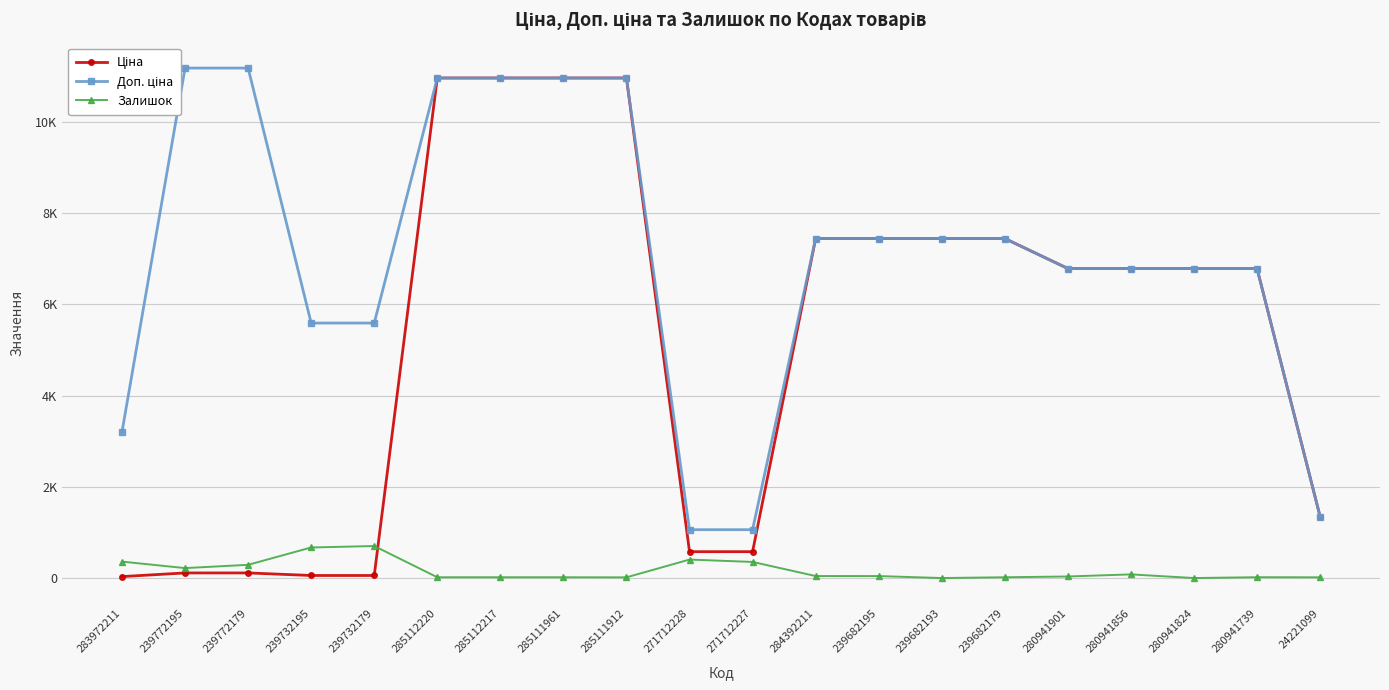

How many interior local peaks does the Залишок series have?

4